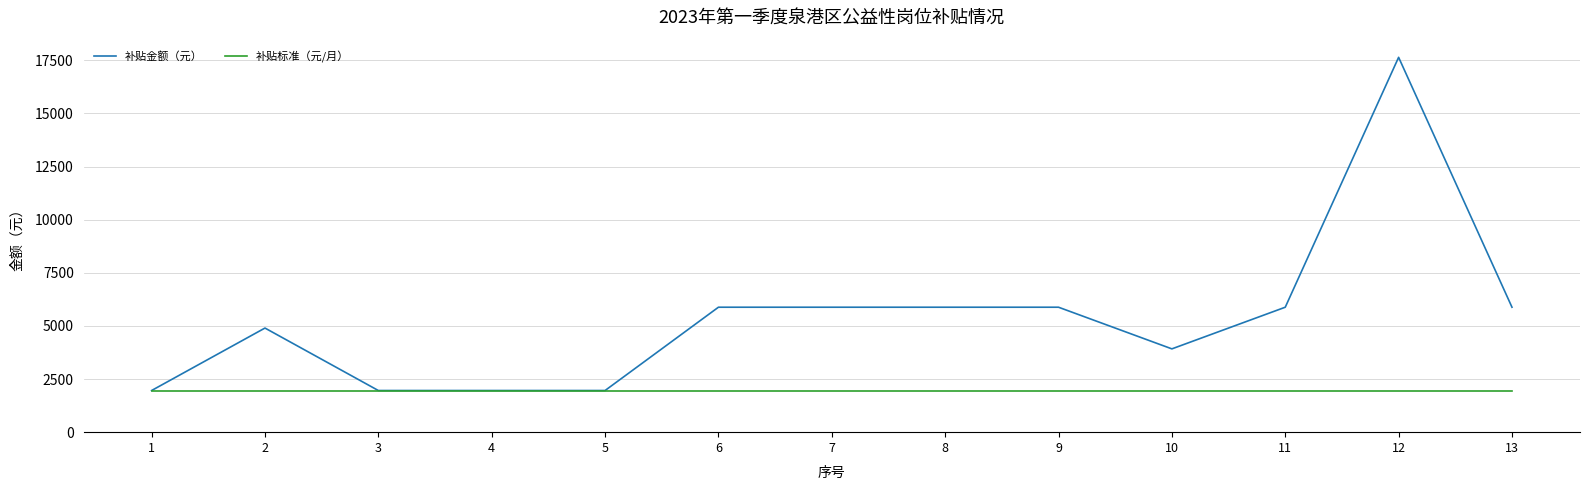

What value does the 补贴金额（元） series have at 6, to the nearest 10?

5880